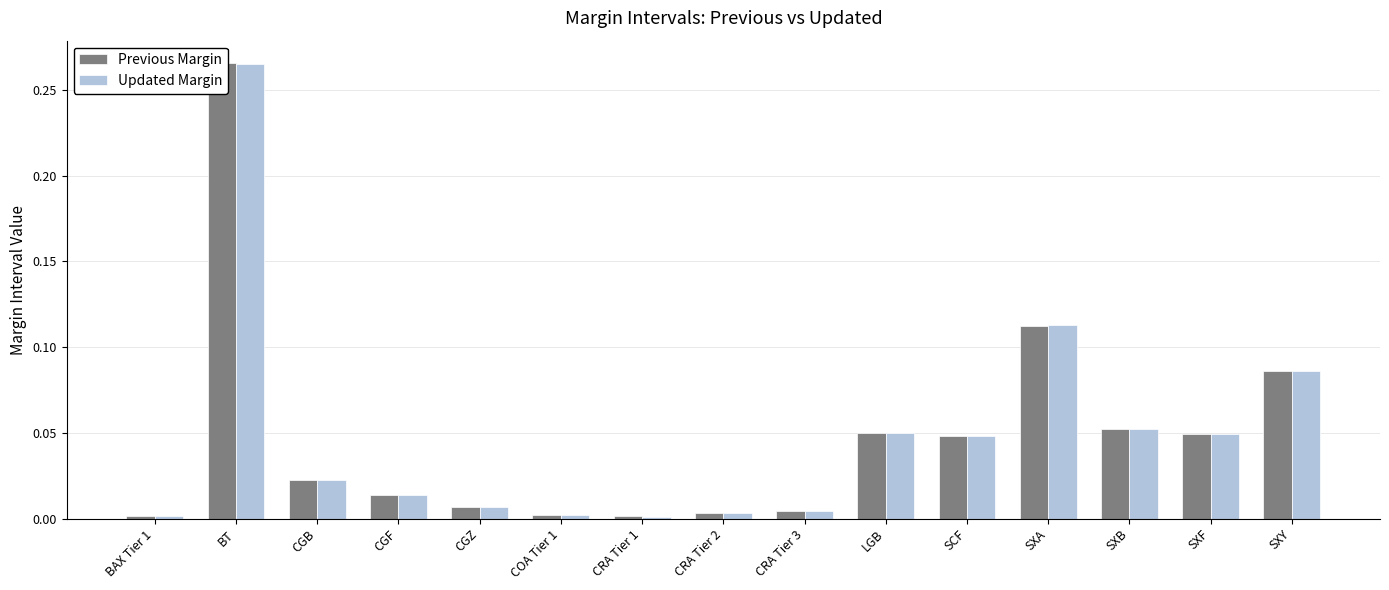

Which series changed the most between CGF and SXB?

Previous Margin